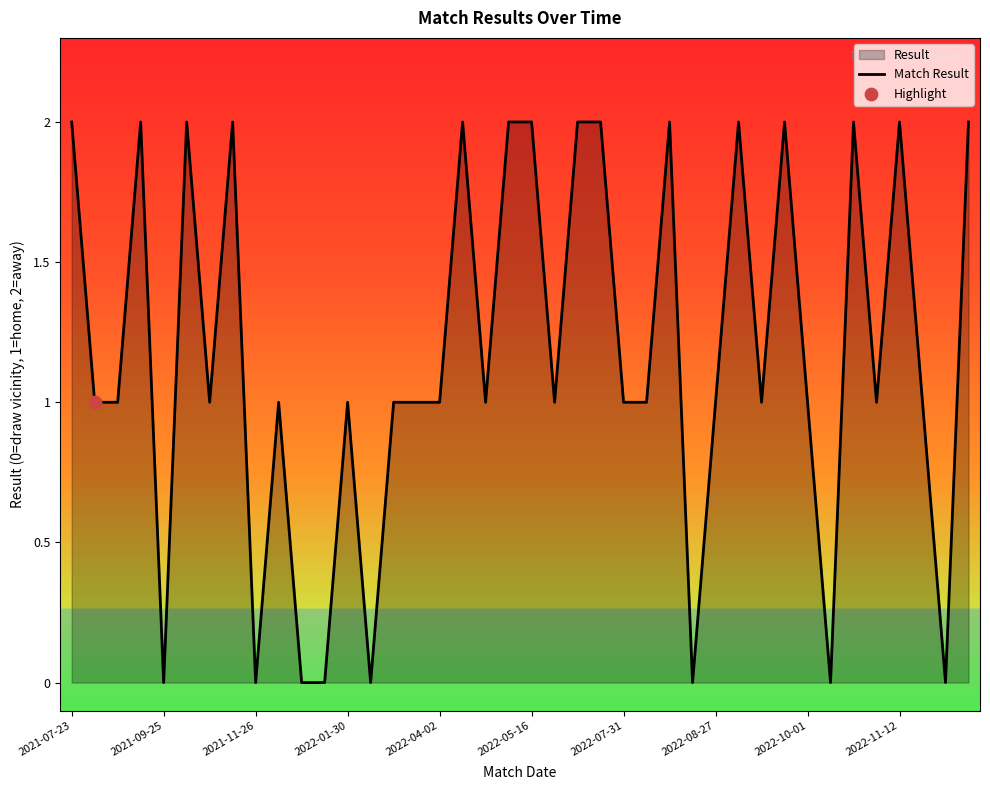

Approximately how many times larger is the value at 16 compared to 19?

0.5